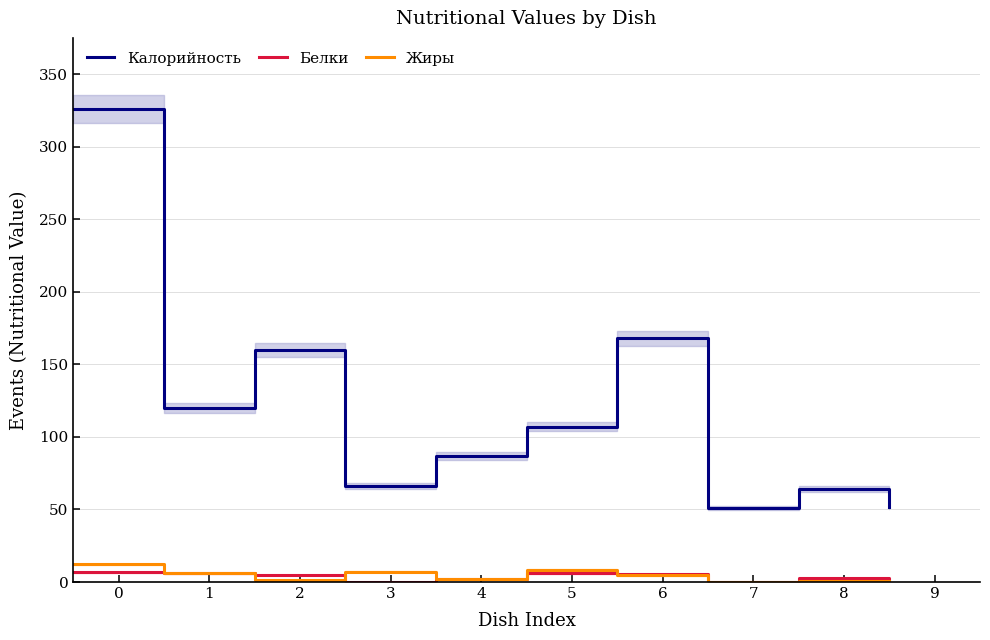

List the series in order of their peak value, highest first.

Калорийность, Жиры, Белки